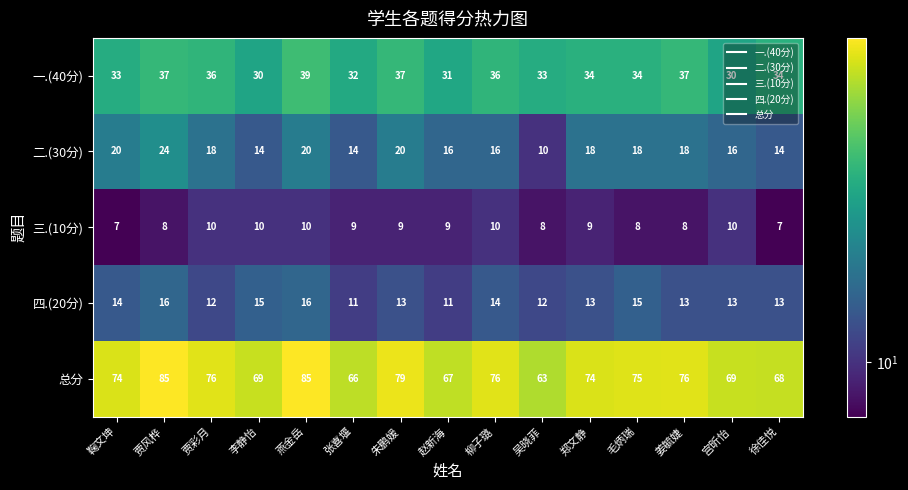

What is the spread (max minus min) of values at 李静怡?

59